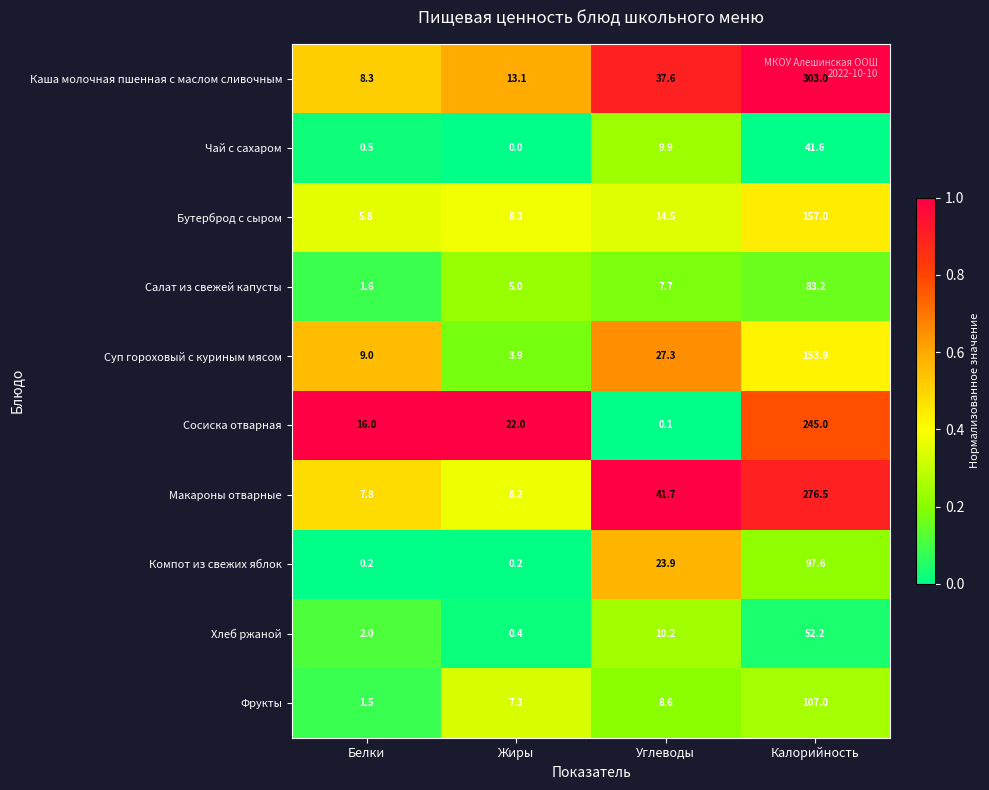

Rank the categories by Бутерброд с сыром value from highest to lowest.

Калорийность, Углеводы, Жиры, Белки